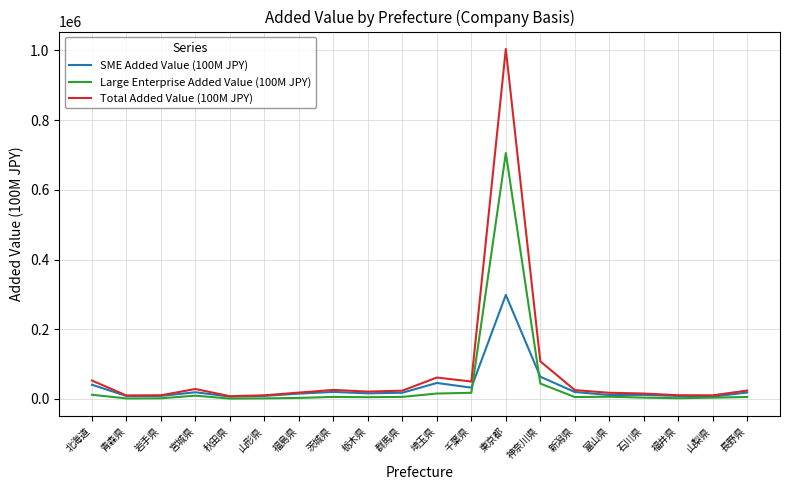

The value of Total Added Value (100M JPY) at 埼玉県 is 61441.1. True or false?

True